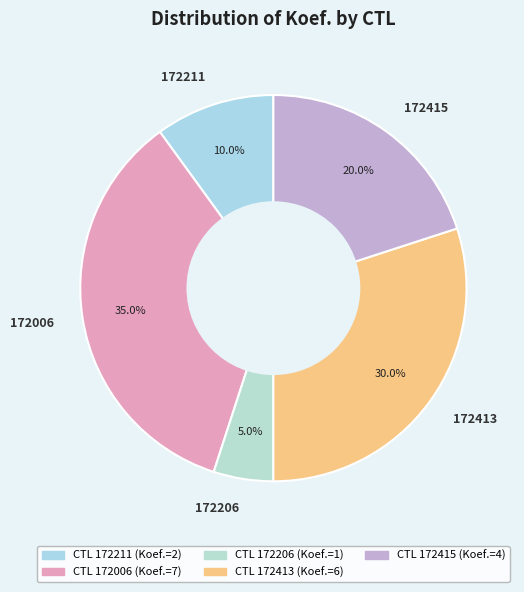

Which has a higher value, 172413 or 172206?

172413